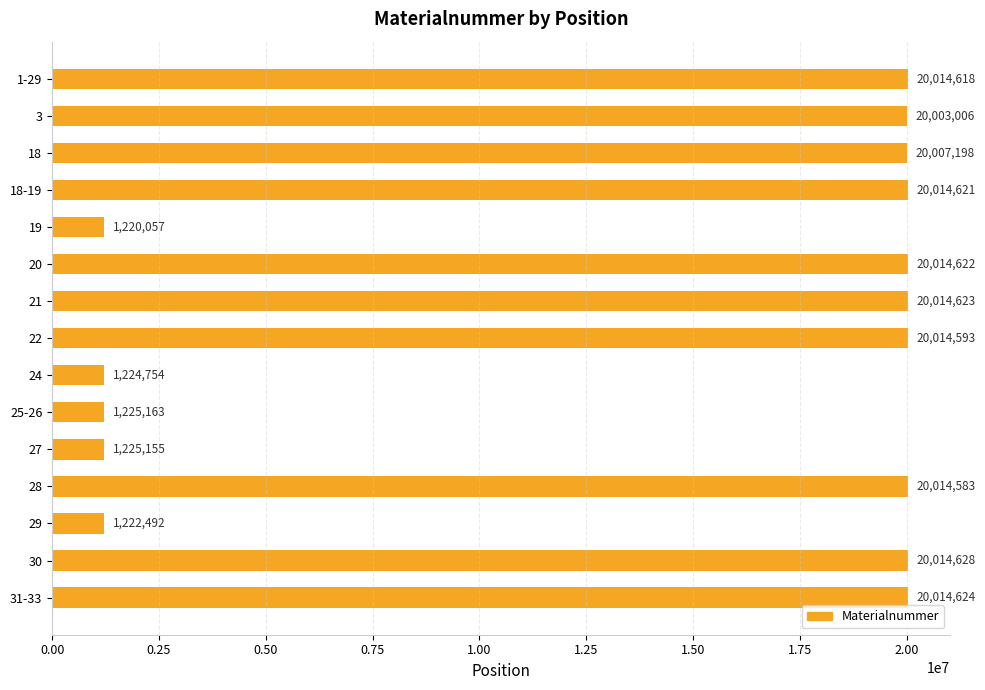

Reading bottom to top, what are all the values shown in this chart?

31-33=20014624	30=20014628	29=1222492	28=20014583	27=1225155	25-26=1225163	24=1224754	22=20014593	21=20014623	20=20014622	19=1220057	18-19=20014621	18=20007198	3=20003006	1-29=20014618